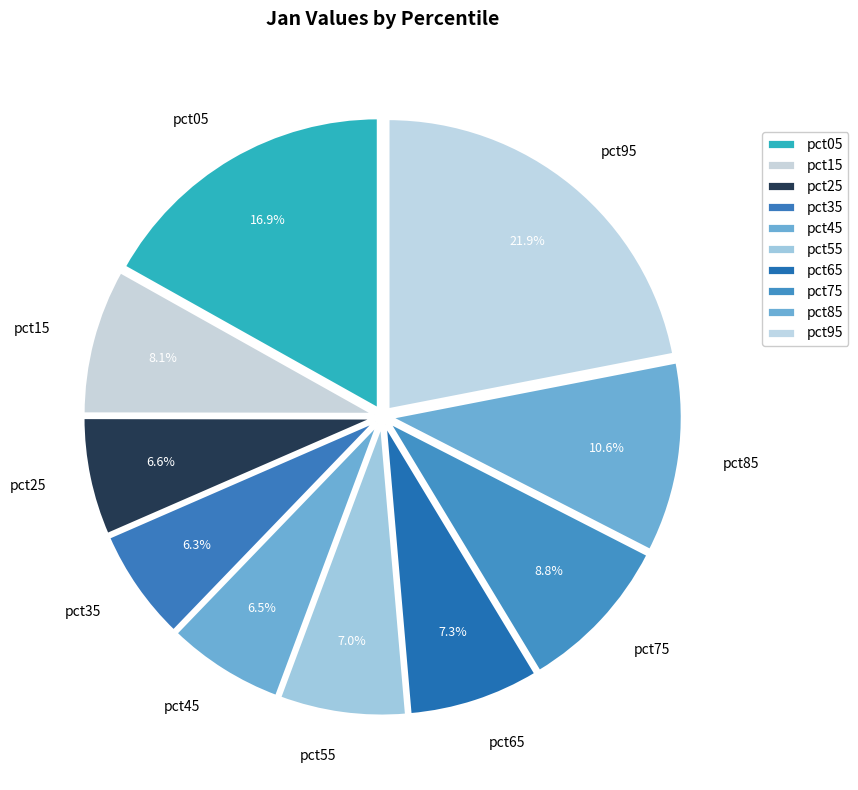

Which category has the biggest portion of the pie?

pct95